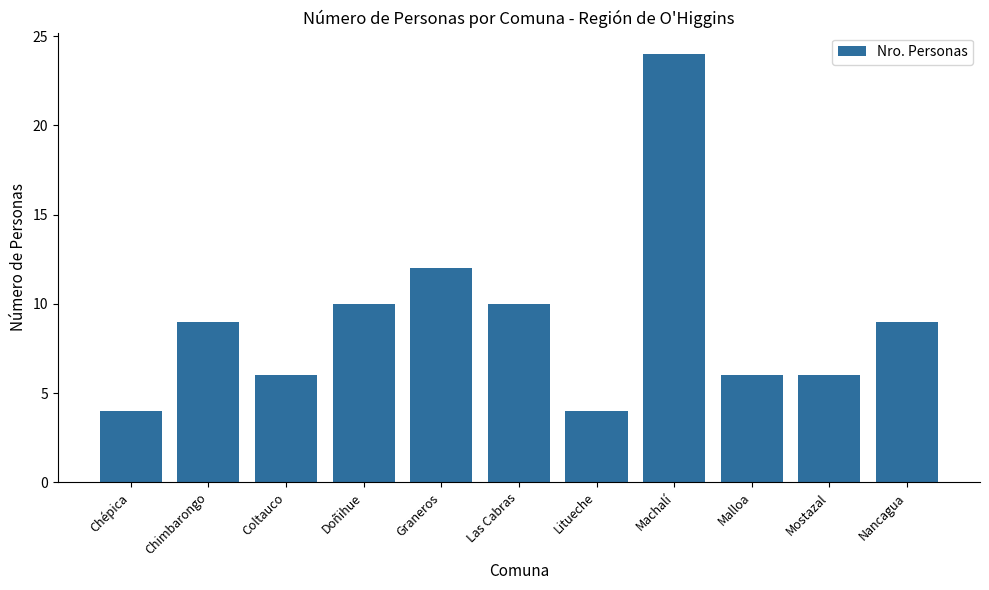

What is the label of the 5th bar from the left?

Graneros